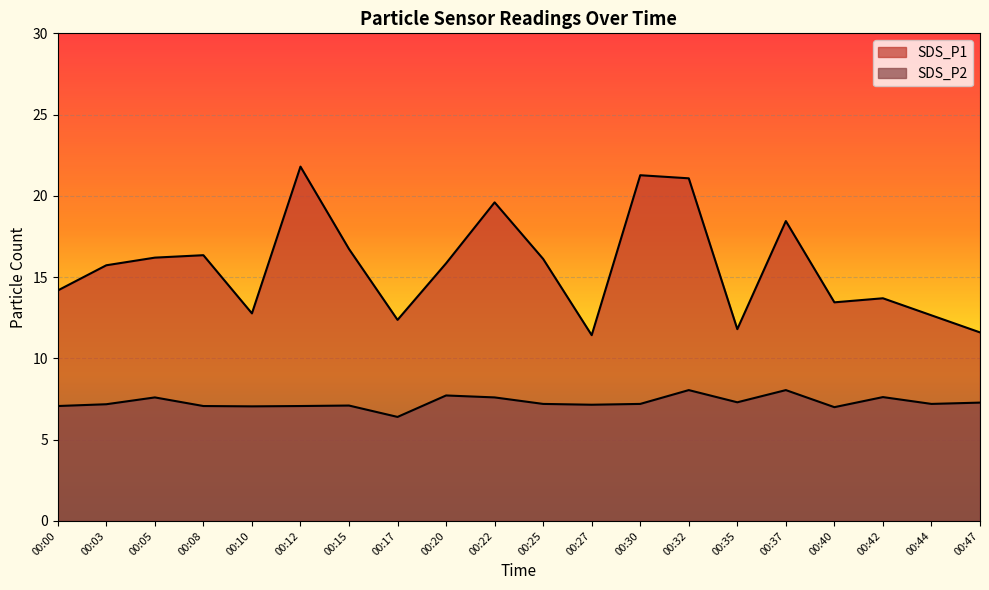

What is the value of the SDS_P2 point at the 4th from the left?

7.1